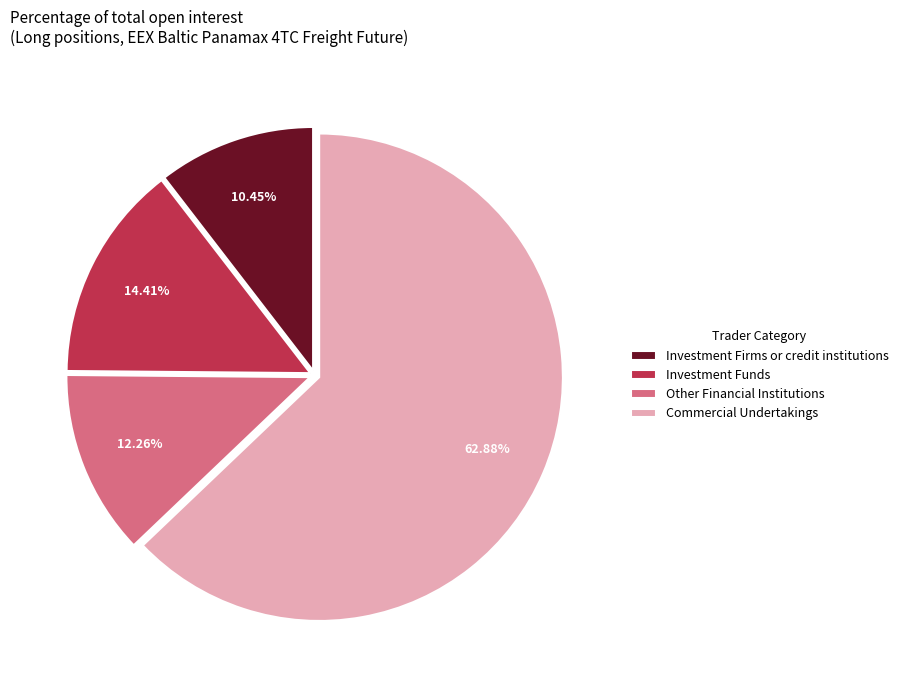

To the nearest percent, what portion does Investment Firms or credit institutions represent?

10%